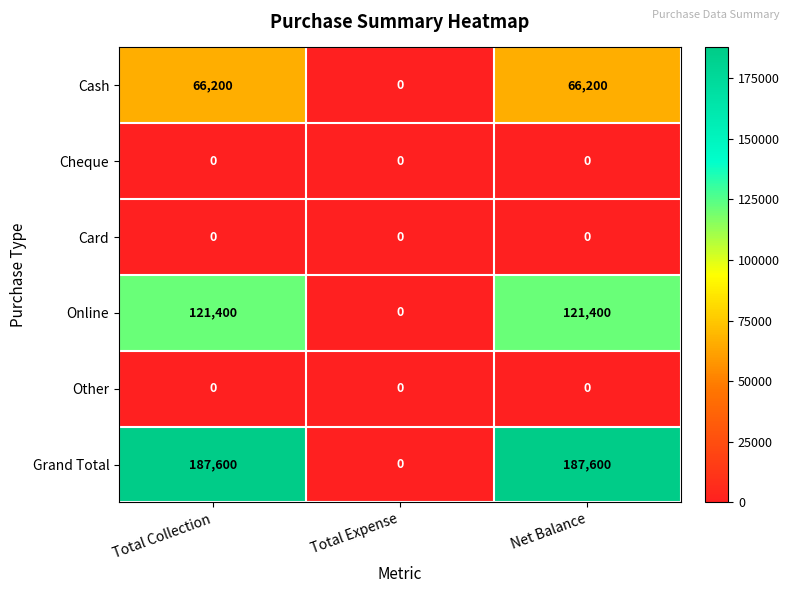

What is the greatest value displayed?

187600